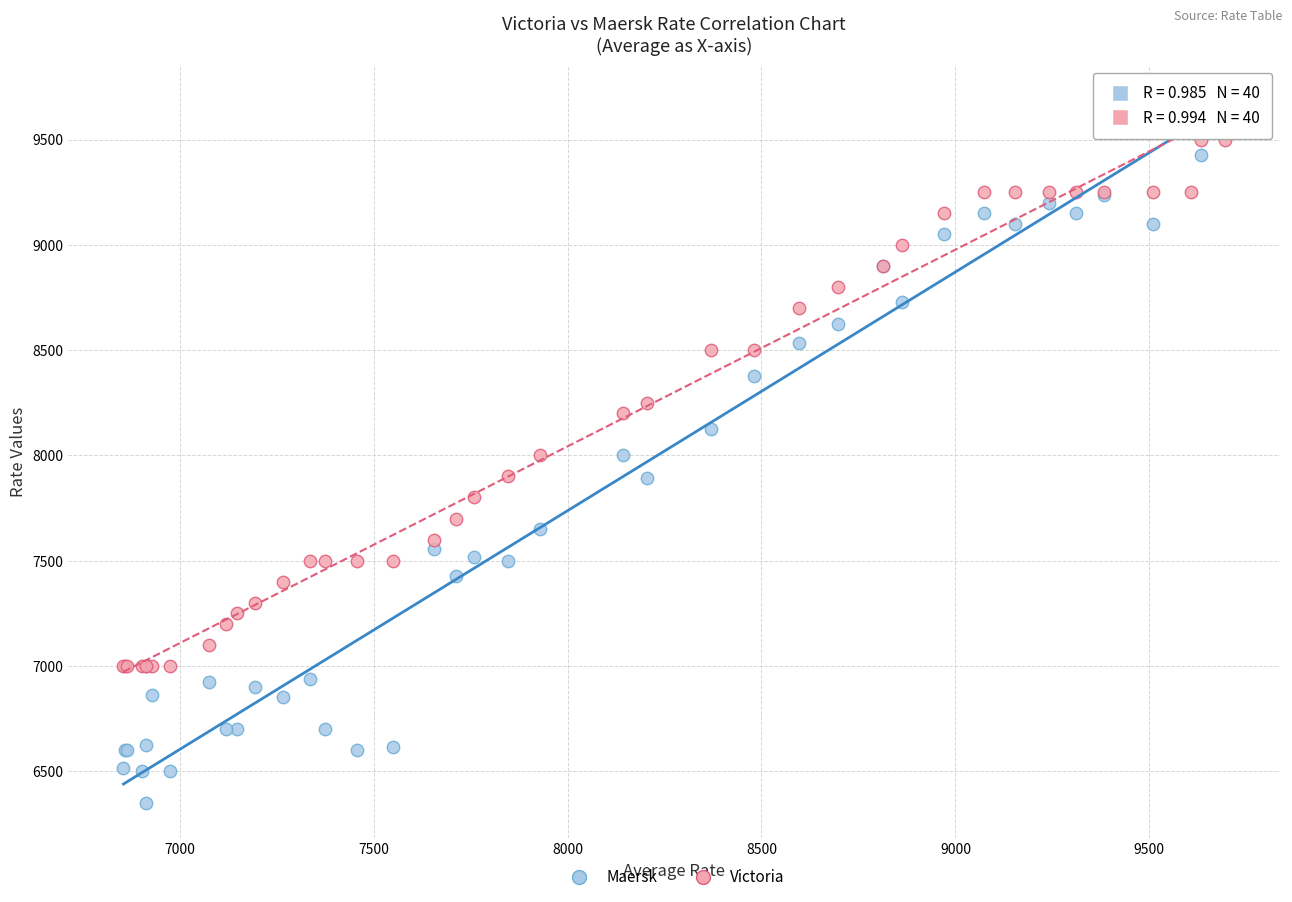

Which series contains the lowest Y value?

Maersk